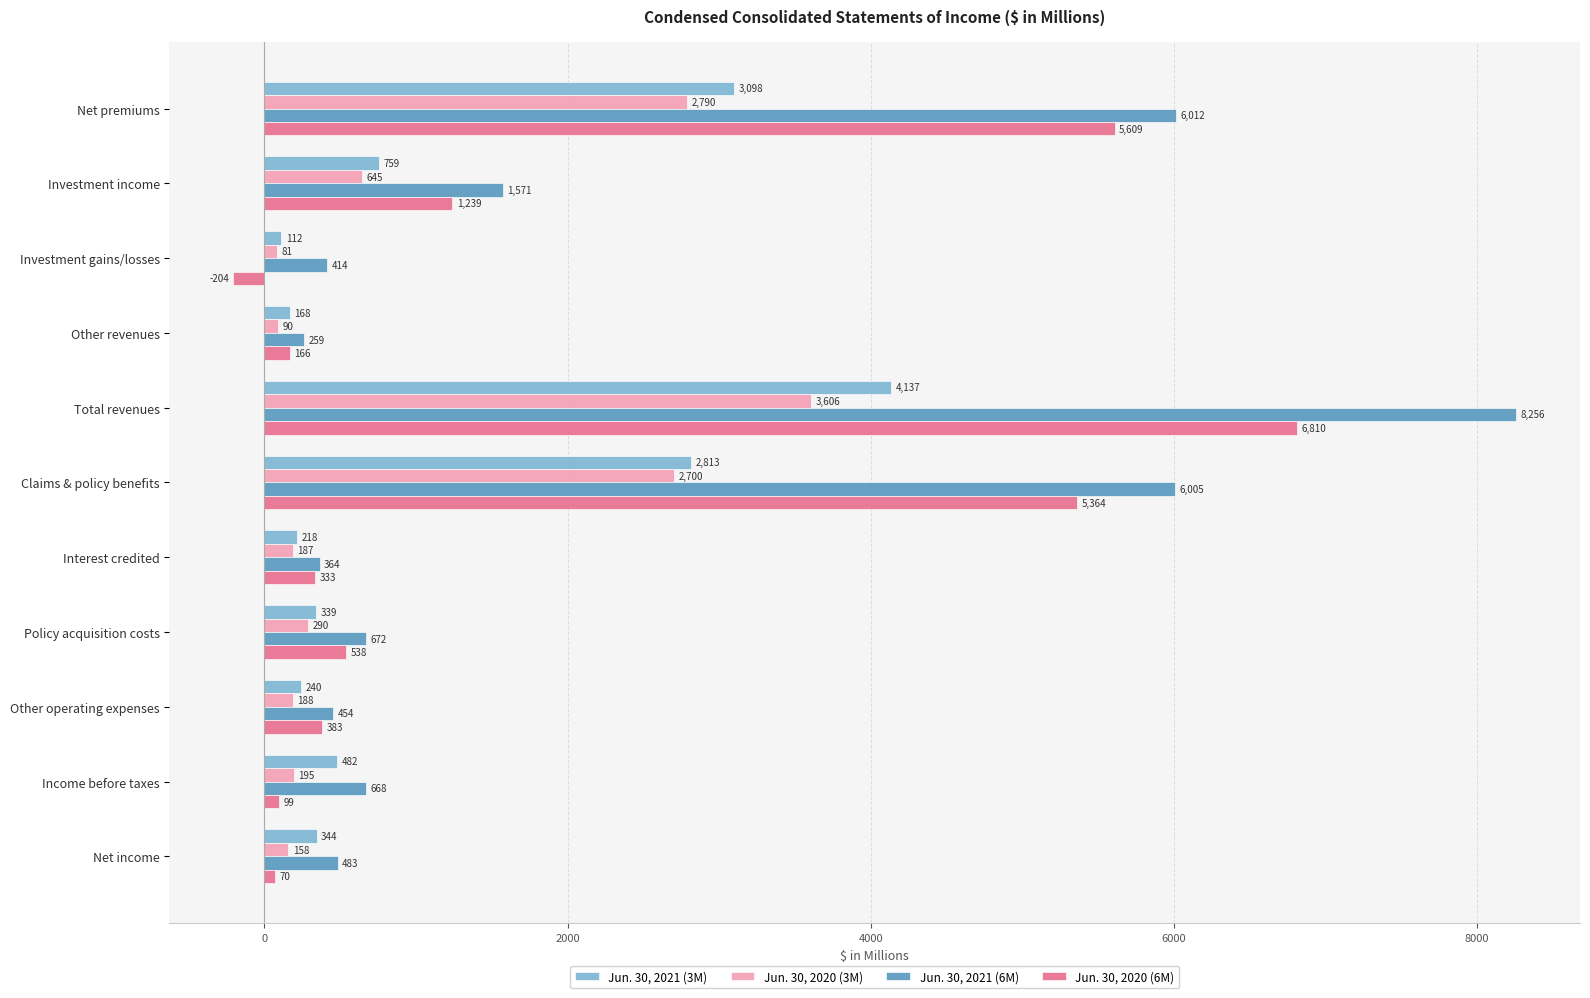

Which series has the largest total across all categories?

Jun. 30, 2021 (6M)